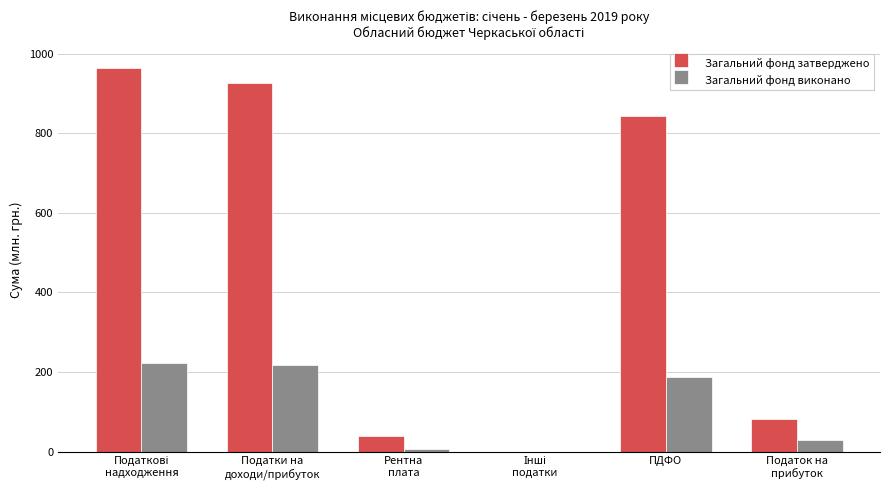

Between Рентна
плата and Податок на
прибуток, which series saw the biggest shift?

Загальний фонд затверджено